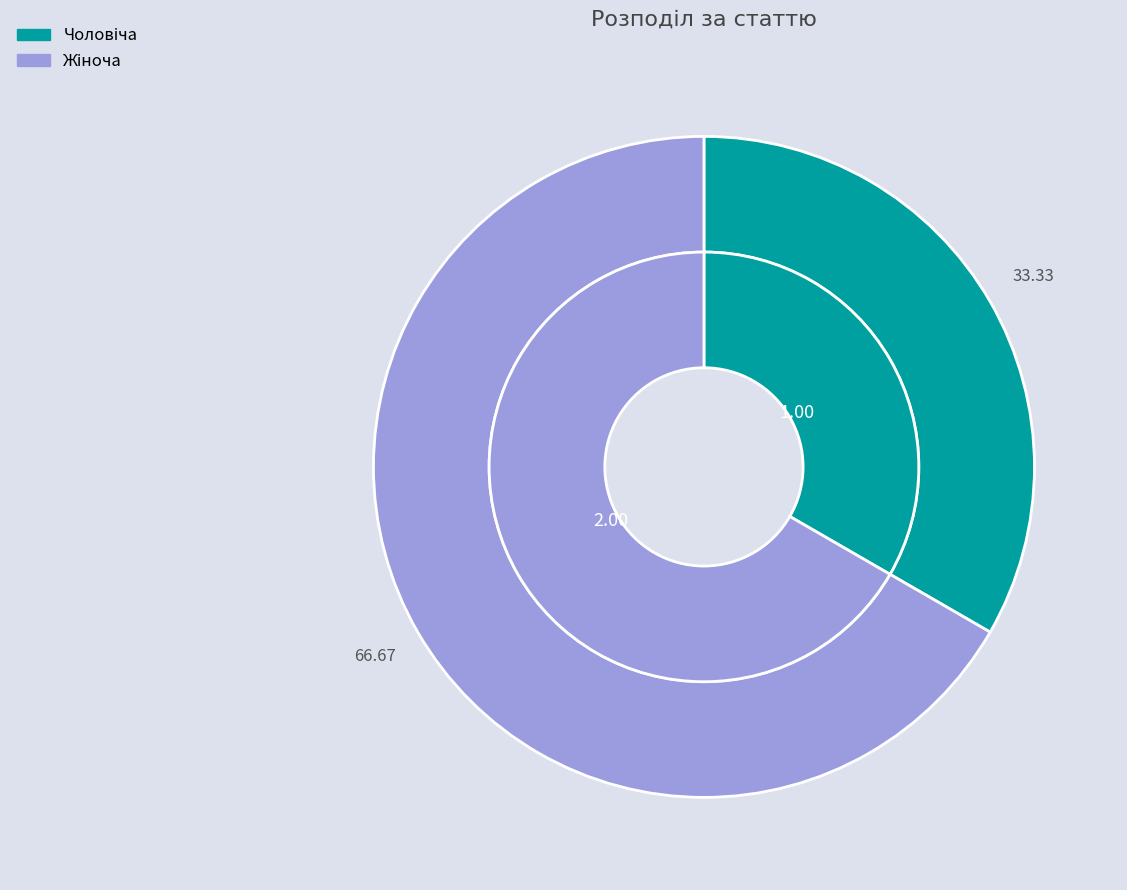

How much of the chart is everything except Чоловіча?

66.7%